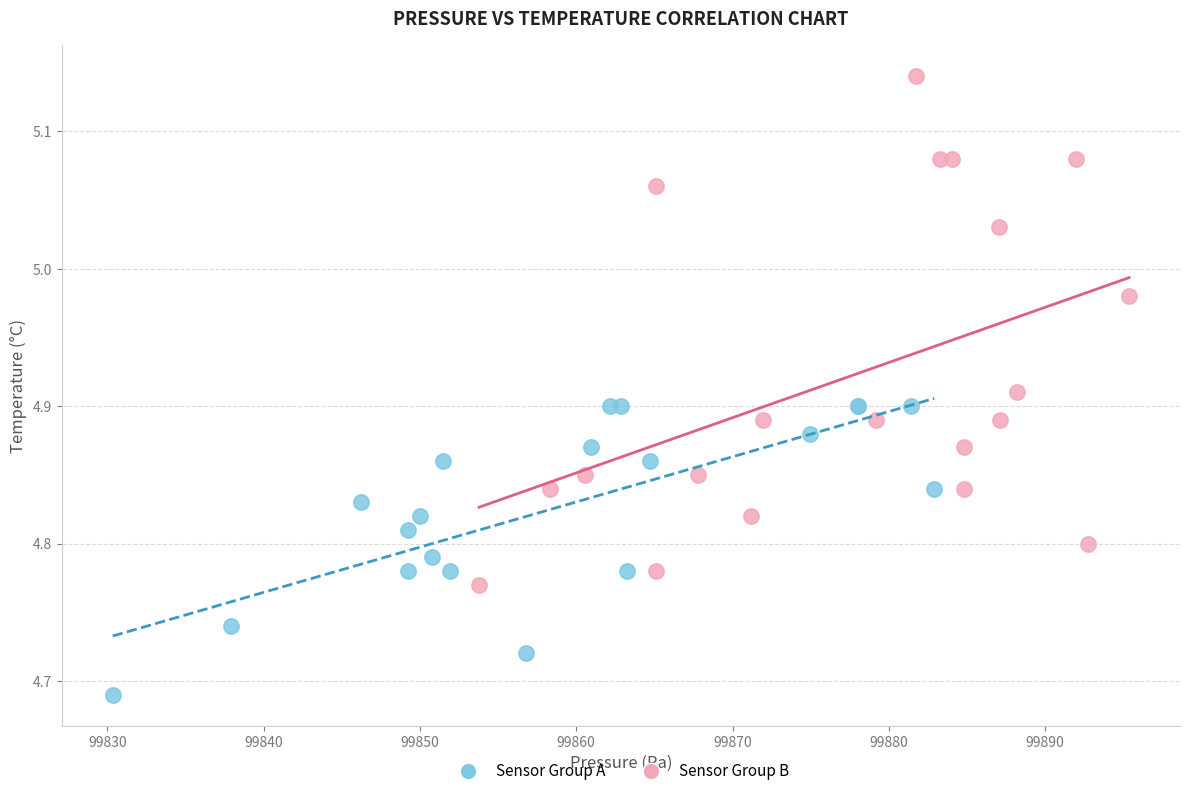

Which series contains the highest Y value?

Sensor Group B